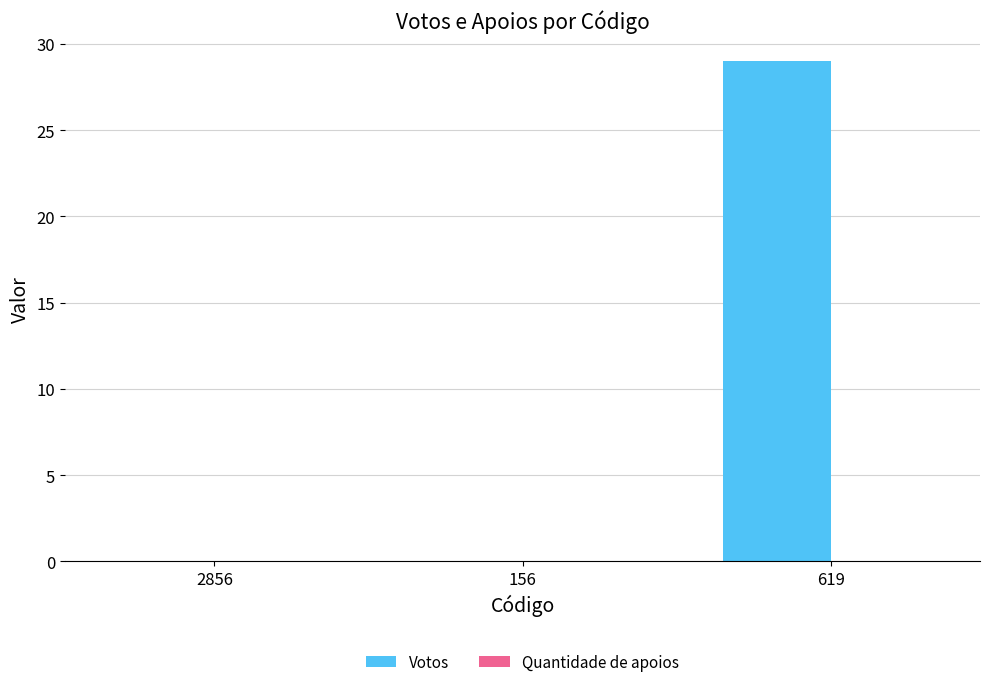

What is the sum of the values at 619 and 156?

29